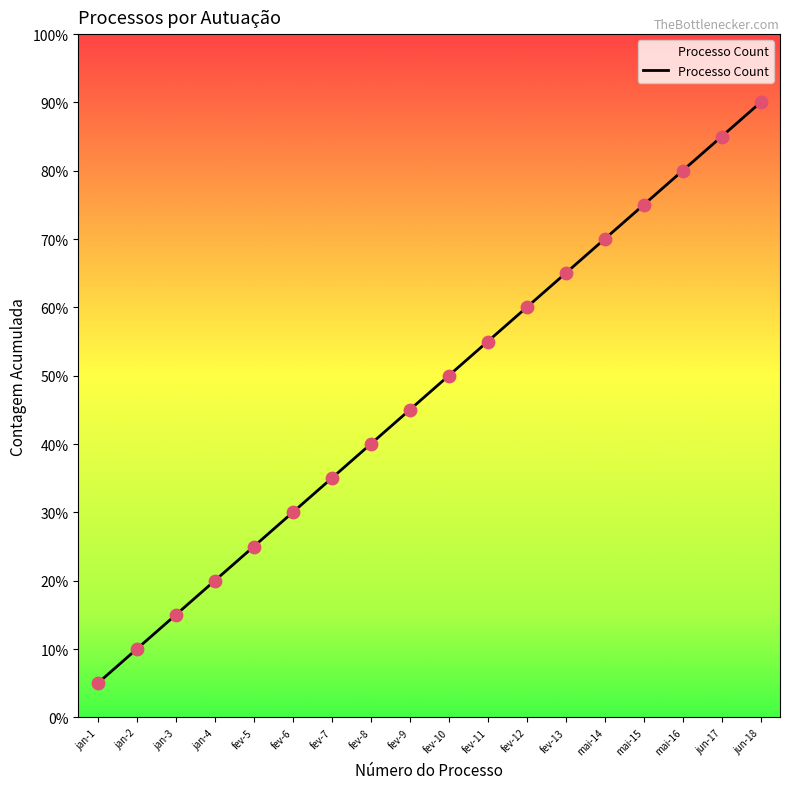

Is this an area chart (filled region under the line)?

Yes